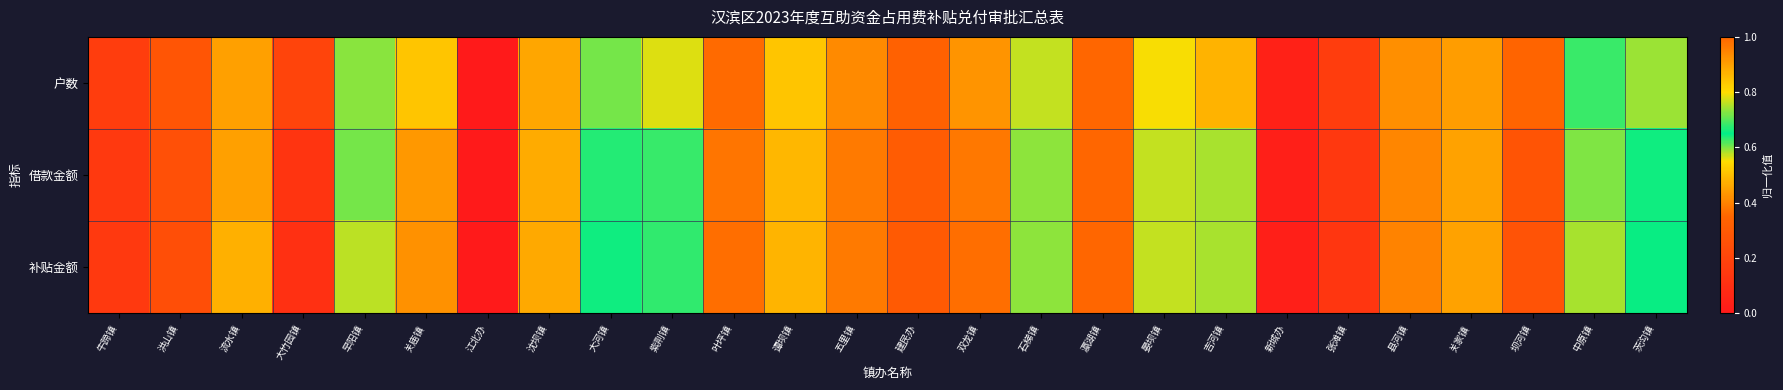

Reading left to right, transcribe all the data shown in this chart.

户数: 牛蹄镇=0.2	洪山镇=0.3	流水镇=0.9	大竹园镇=0.2	早阳镇=0.6	关庙镇=0.5	江北办=0.0	沈坝镇=0.5	大河镇=0.6	紫荆镇=0.8	叶坪镇=0.4	谭坝镇=0.5	五里镇=0.4	建民办=0.3	双龙镇=0.4	石梯镇=0.8	瀛湖镇=1.0	晏坝镇=0.8	吉河镇=0.9	新城办=0.0	张滩镇=0.2	县河镇=0.4	关家镇=0.4	坝河镇=0.3	中原镇=0.6	茨沟镇=0.7
借款金额: 牛蹄镇=0.1	洪山镇=0.3	流水镇=0.9	大竹园镇=0.1	早阳镇=0.6	关庙镇=0.4	江北办=0.0	沈坝镇=0.5	大河镇=0.7	紫荆镇=0.7	叶坪镇=0.4	谭坝镇=0.5	五里镇=0.4	建民办=0.3	双龙镇=0.4	石梯镇=0.7	瀛湖镇=1.0	晏坝镇=0.8	吉河镇=0.7	新城办=0.0	张滩镇=0.1	县河镇=0.4	关家镇=0.5	坝河镇=0.3	中原镇=0.6	茨沟镇=0.7
补贴金额: 牛蹄镇=0.1	洪山镇=0.2	流水镇=0.9	大竹园镇=0.1	早阳镇=0.6	关庙镇=0.4	江北办=0.0	沈坝镇=0.5	大河镇=0.7	紫荆镇=0.7	叶坪镇=0.4	谭坝镇=0.5	五里镇=0.4	建民办=0.3	双龙镇=0.4	石梯镇=0.7	瀛湖镇=1.0	晏坝镇=0.8	吉河镇=0.7	新城办=0.0	张滩镇=0.1	县河镇=0.4	关家镇=0.5	坝河镇=0.3	中原镇=0.6	茨沟镇=0.7